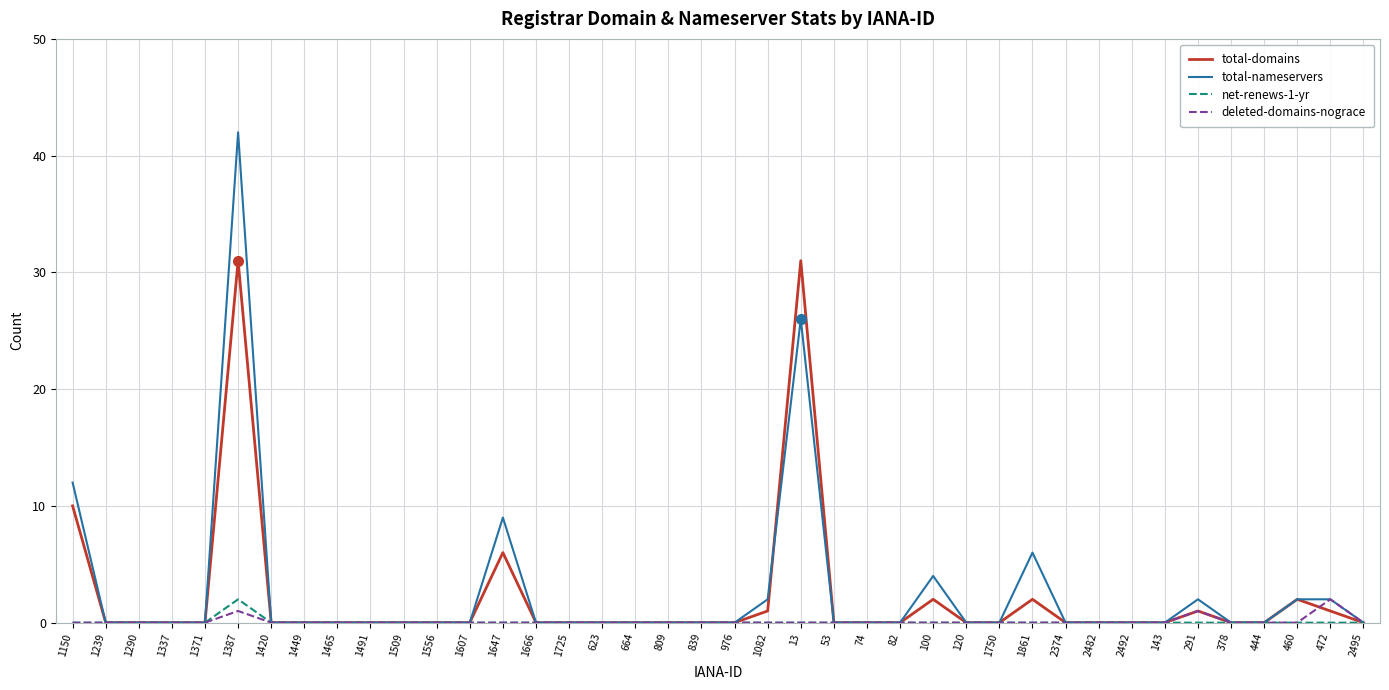

Which series has the largest range (max minus min)?

total-nameservers